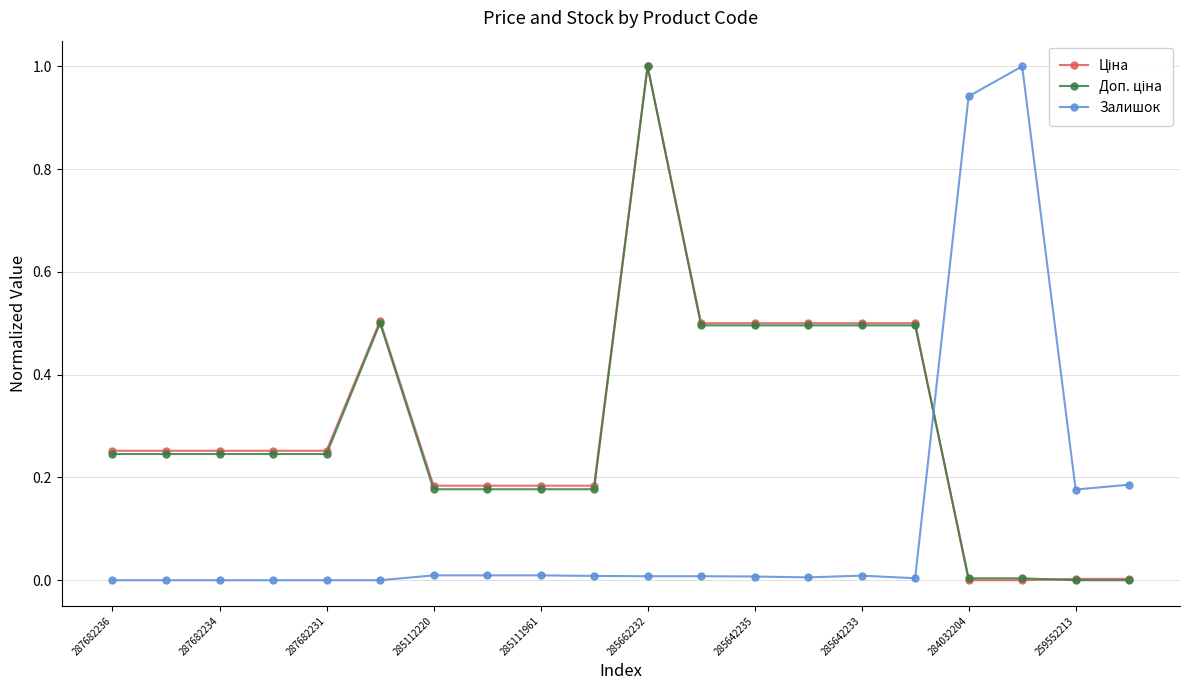

What is the maximum value for Залишок?

1.0